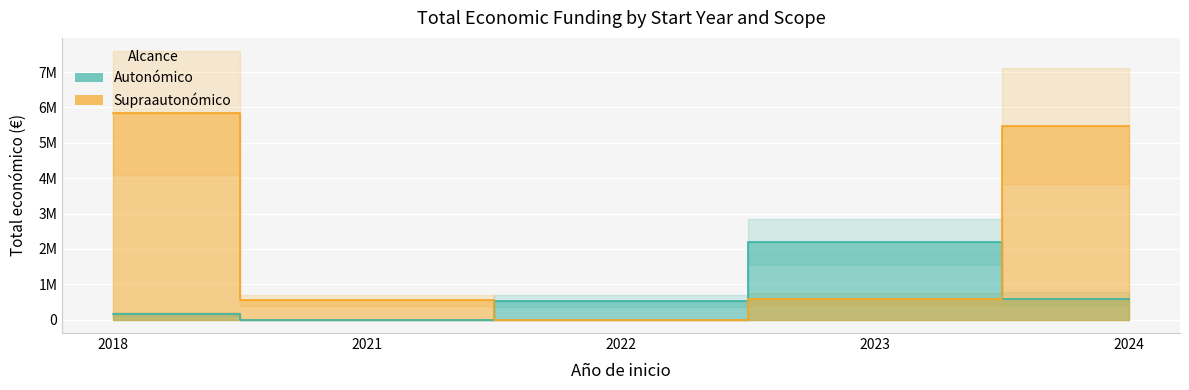

True or false: there are more than 0 points higher than both neighbors.

True